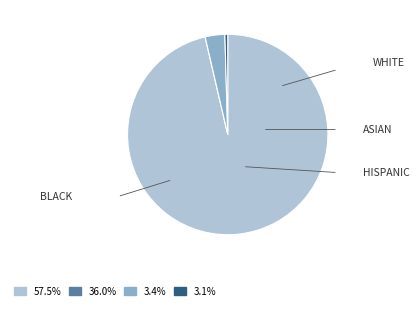

Is there any slice that represents more than half of the pie?

Yes